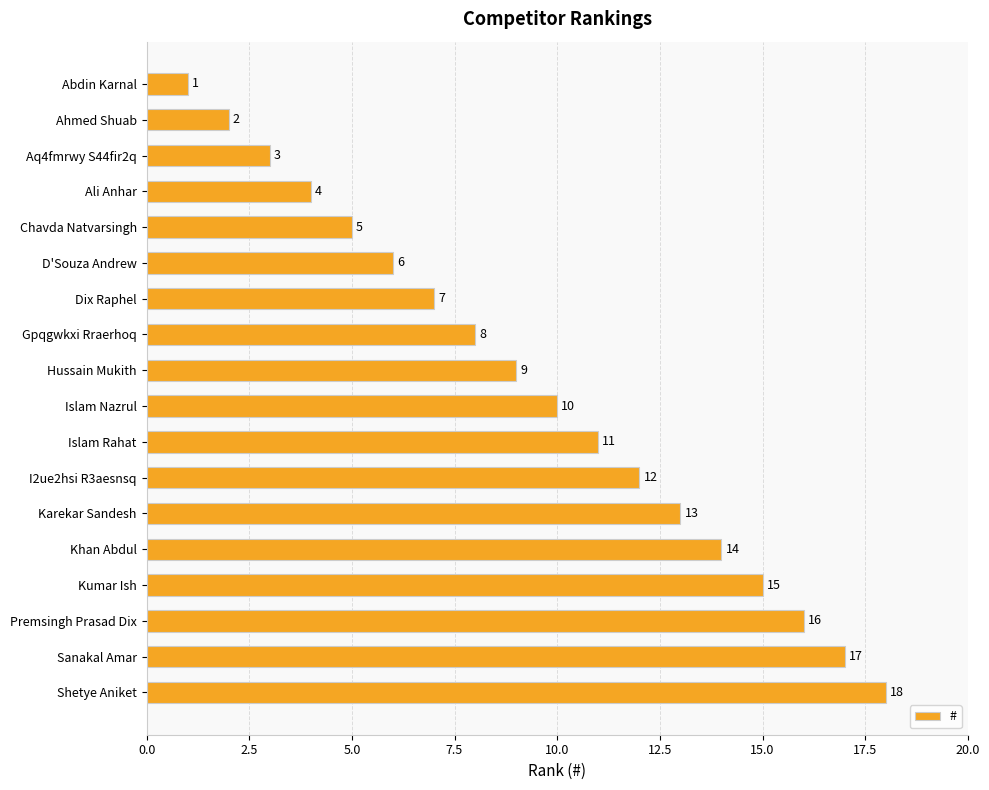

What is the difference between the maximum and second lowest values?

16